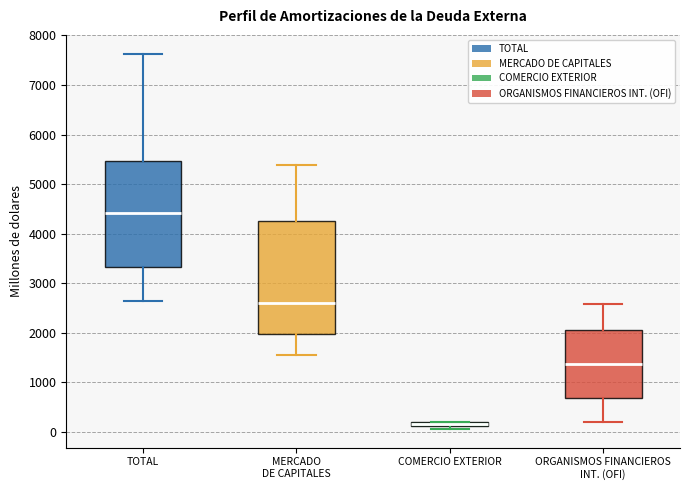

Where does the median line of the box for MERCADO DE CAPITALES sit on the y-axis? The values are not printed on the chart, so give them approximately, as read against the axis.

2600